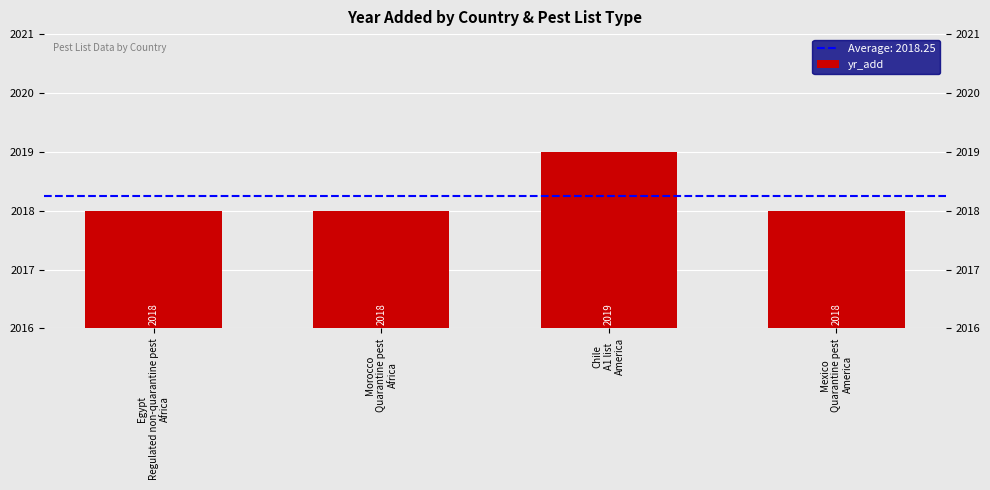

List the labels in order of value, largest first.

Chile
A1 list
America, Egypt
Regulated non-quarantine pest
Africa, Morocco
Quarantine pest
Africa, Mexico
Quarantine pest
America